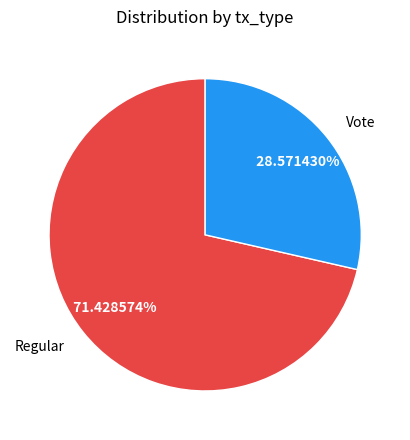

To the nearest percent, what is the combined percentage of Vote and Regular?

100%